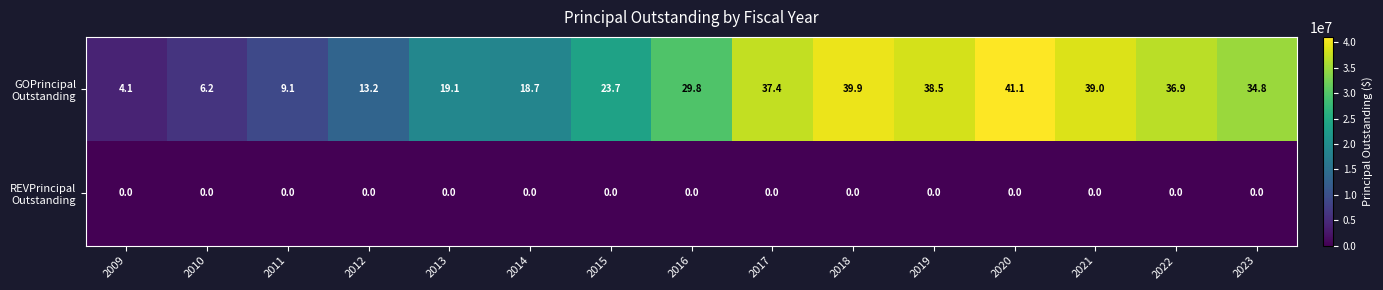

How many categories are shown in the chart?

15